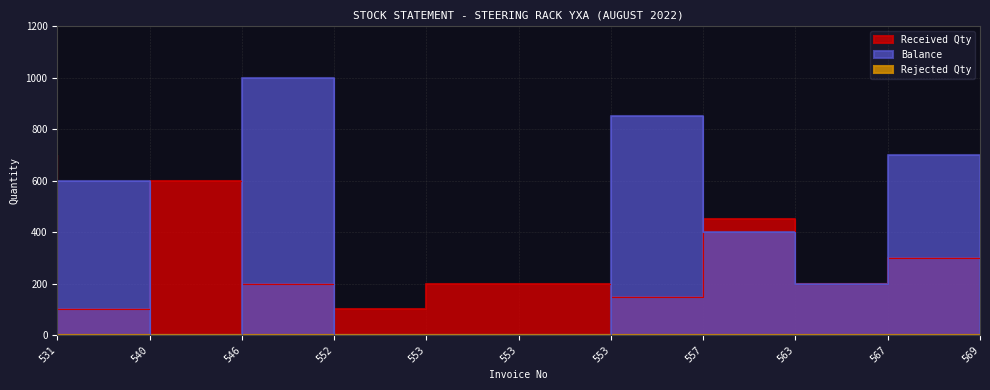

What is the difference between the Received Qty values at 569 and 540?

200